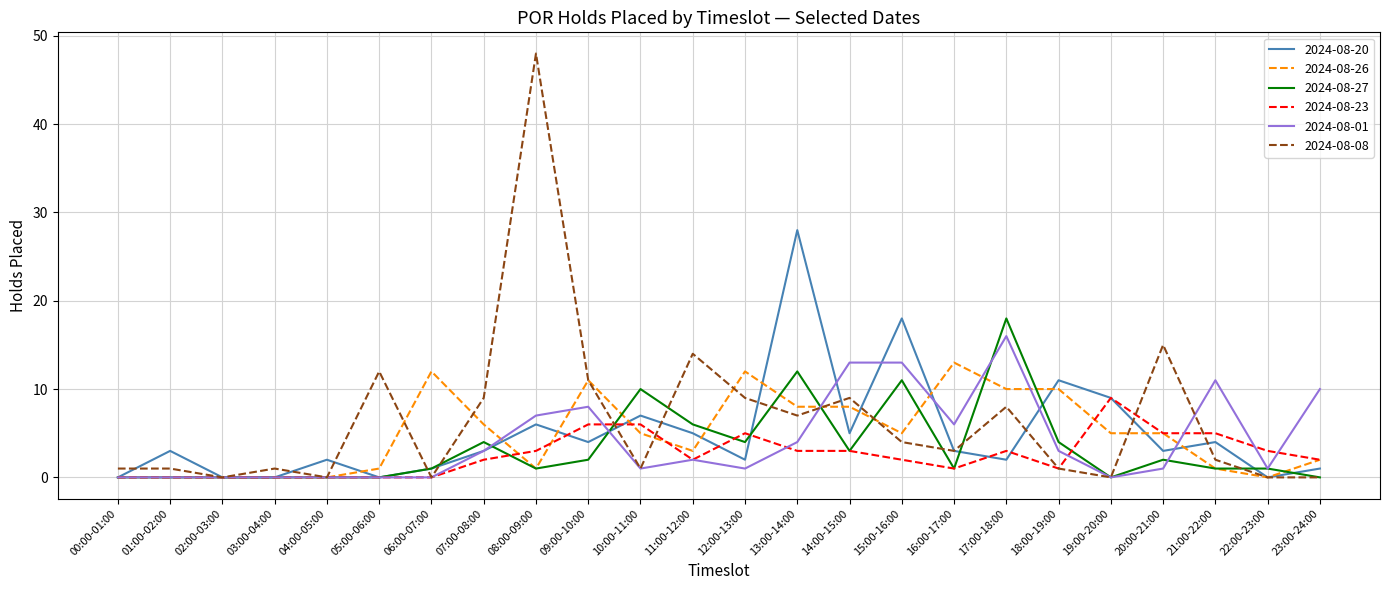

Reading left to right, extract all data points from this chart.

2024-08-20: 0	3	0	0	2	0	1	3	6	4	7	5	2	28	5	18	3	2	11	9	3	4	0	1
2024-08-26: 0	0	0	0	0	1	12	6	1	11	5	3	12	8	8	5	13	10	10	5	5	1	0	2
2024-08-27: 0	0	0	0	0	0	1	4	1	2	10	6	4	12	3	11	1	18	4	0	2	1	1	0
2024-08-23: 0	0	0	0	0	0	0	2	3	6	6	2	5	3	3	2	1	3	1	9	5	5	3	2
2024-08-01: 0	0	0	0	0	0	0	3	7	8	1	2	1	4	13	13	6	16	3	0	1	11	1	10
2024-08-08: 1	1	0	1	0	12	0	9	48	11	1	14	9	7	9	4	3	8	1	0	15	2	0	0